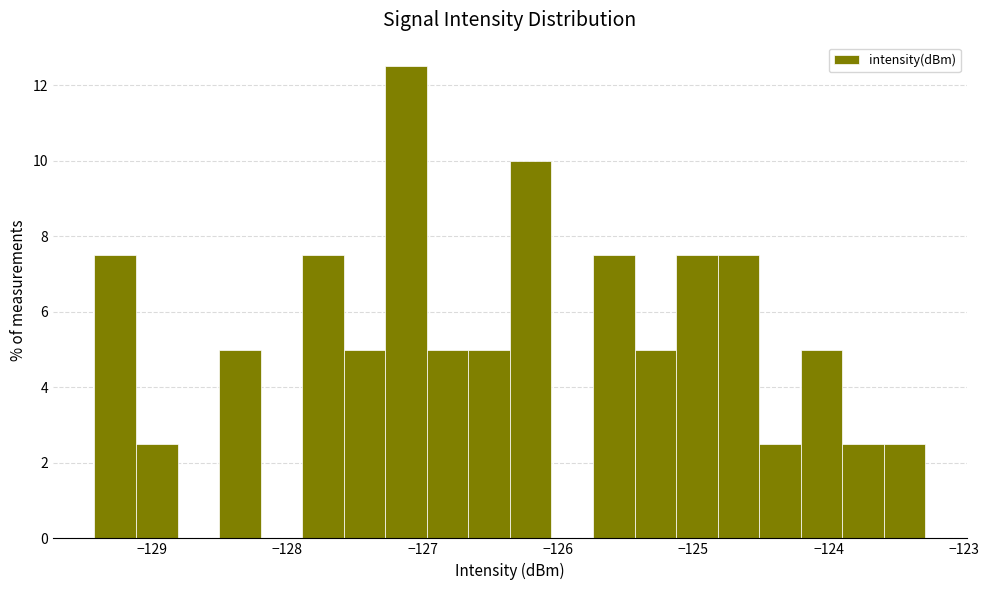

Around what value on the x-axis is the tallest bar? Give the approximate position of its centre, as read against the axis.

-127.1